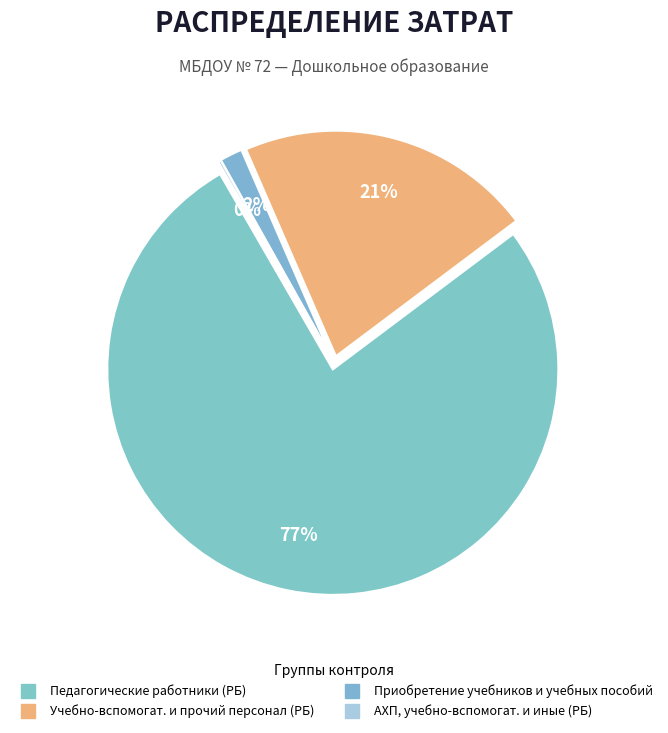

Combined, do Учебно-вспомогат. и прочий персонал (РБ) and Педагогические работники (РБ) account for over 50%?

Yes